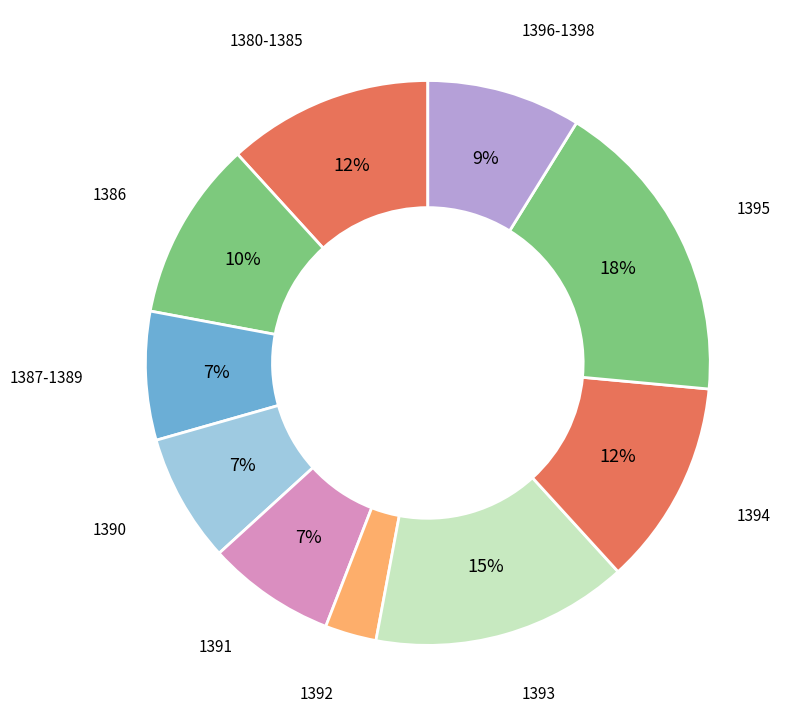

True or false: 1386 accounts for 4% of the total.

False